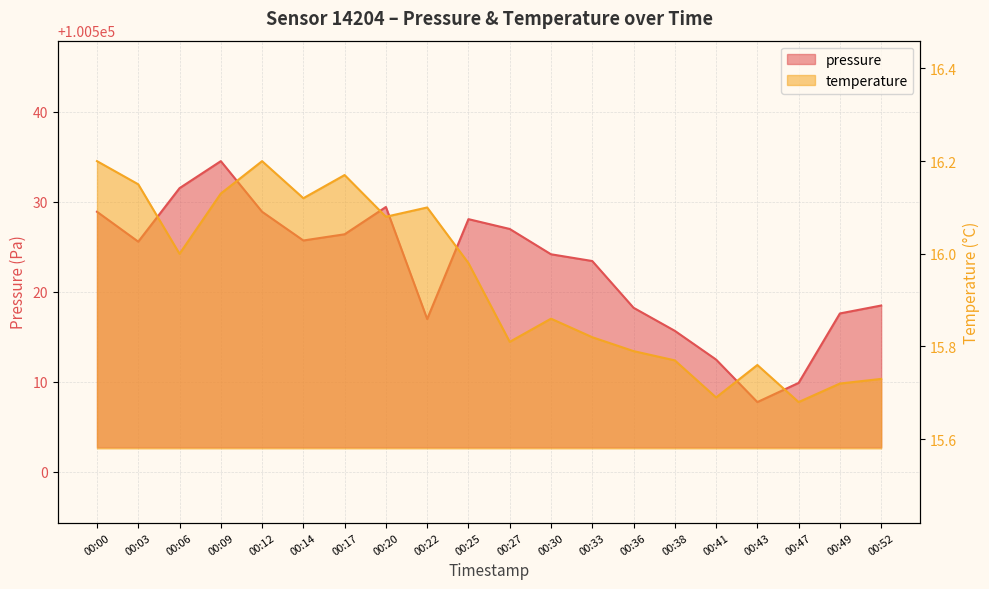

At which label does pressure first exceed 100525?

00:00